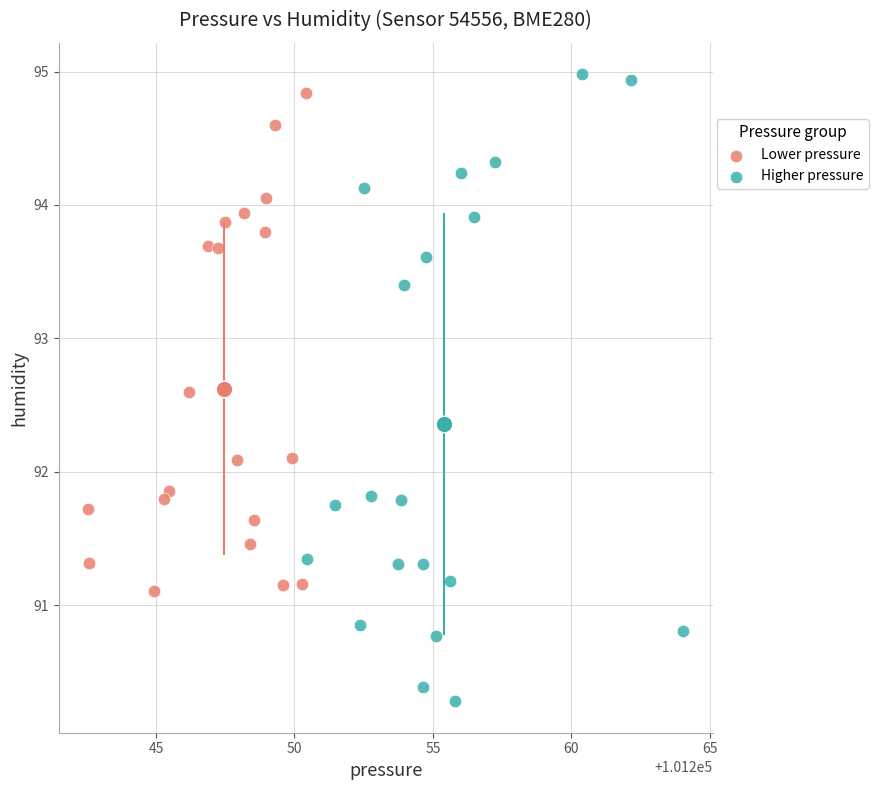

Which series contains the highest Y value?

Higher pressure